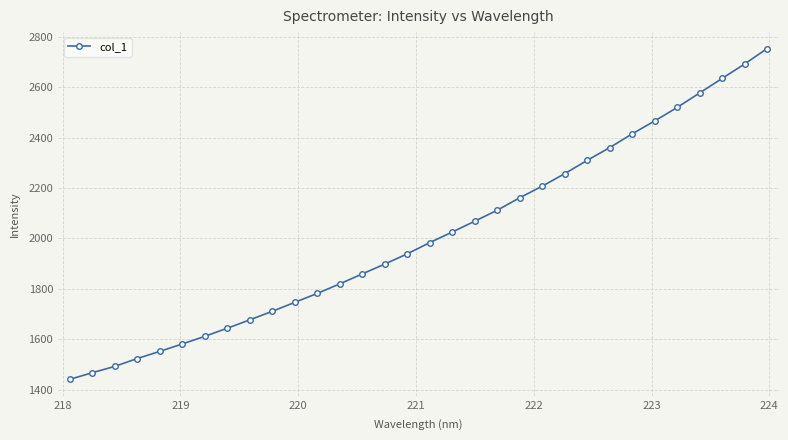

What is the maximum value shown in the chart?

2753.2